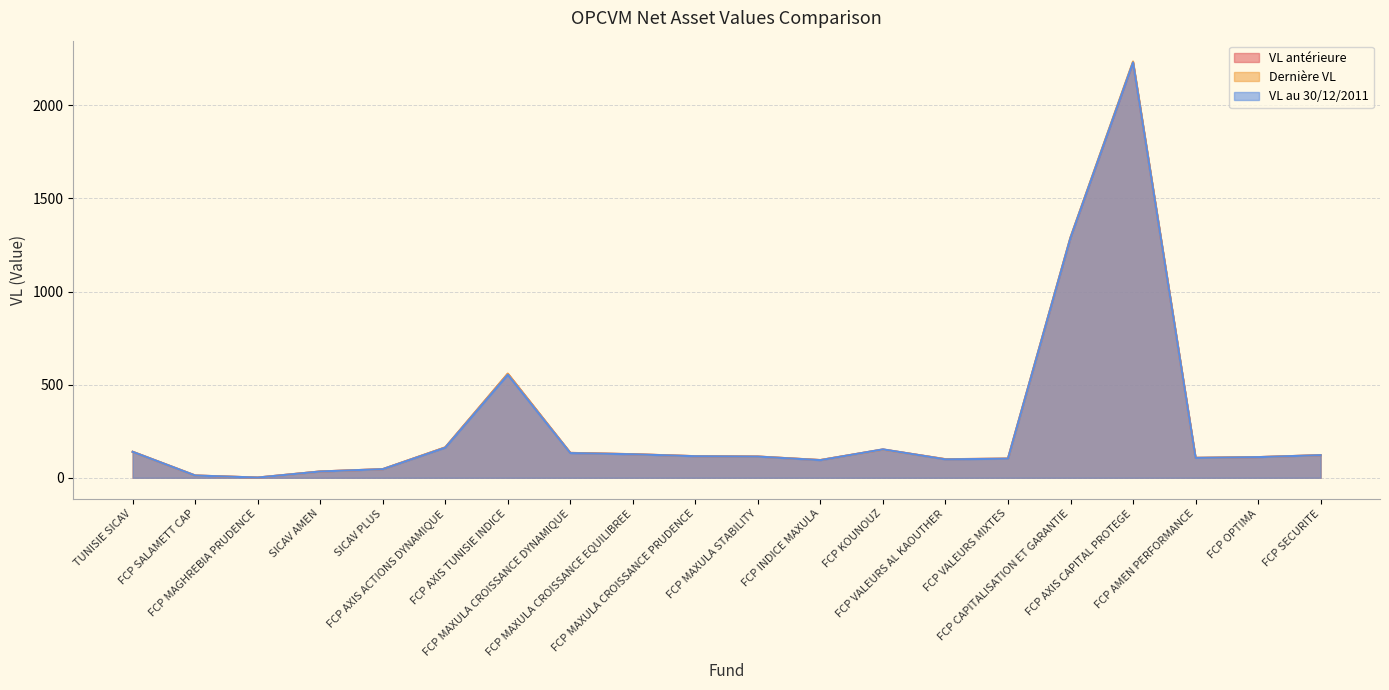

Which series changed the most between FCP MAXULA STABILITY and FCP VALEURS MIXTES?

Dernière VL